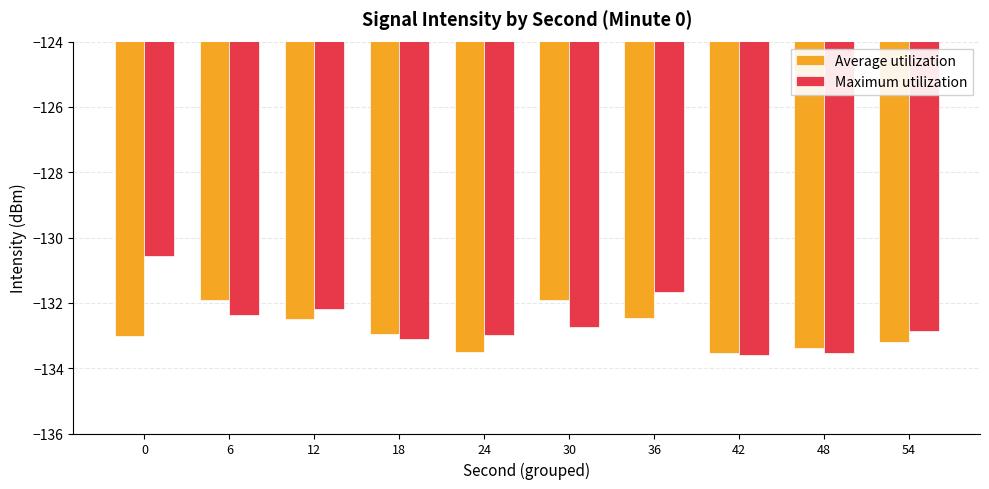

Reading left to right, extract all data points from this chart.

Average utilization: -133.0	-131.9	-132.5	-132.9	-133.5	-131.9	-132.5	-133.5	-133.4	-133.2
Maximum utilization: -130.6	-132.4	-132.2	-133.1	-133.0	-132.7	-131.7	-133.6	-133.5	-132.9